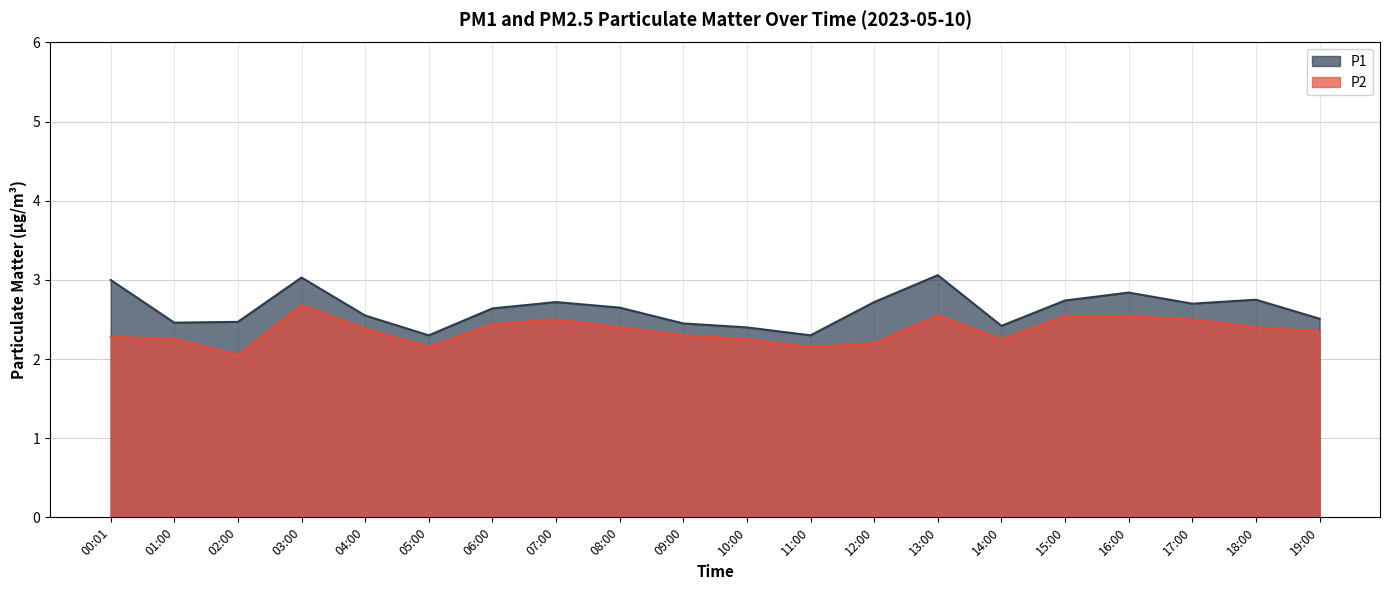

True or false: P2 and P1 intersect in this chart.

False